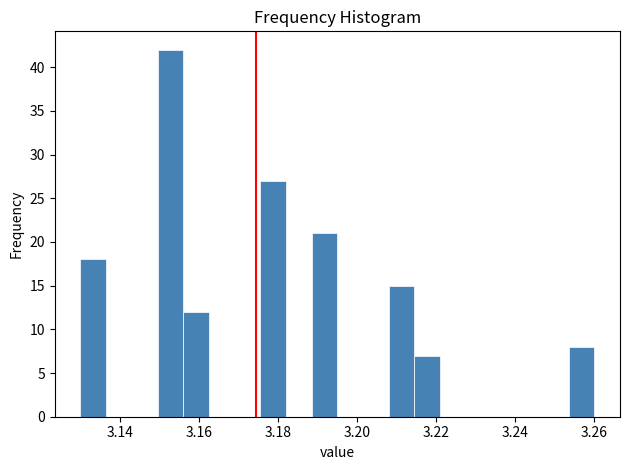

Read against the x-axis, roughly where is the centre of the tallest bar?

3.152